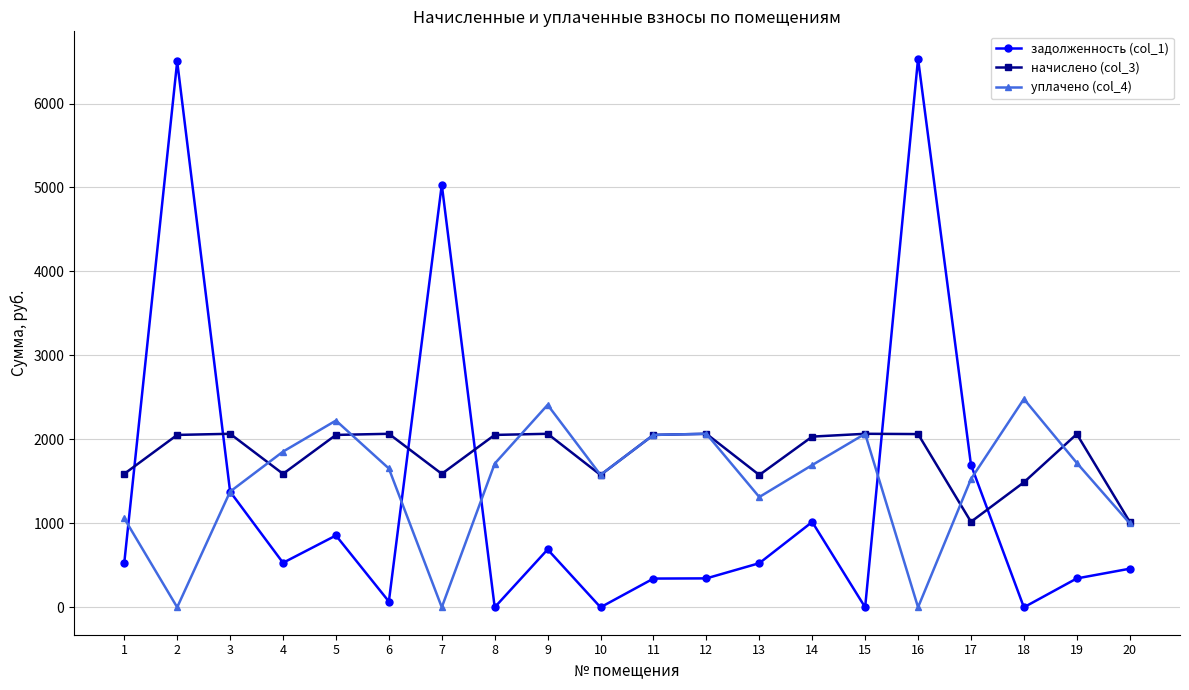

At how many categories does at least one series exceed 3770?

3